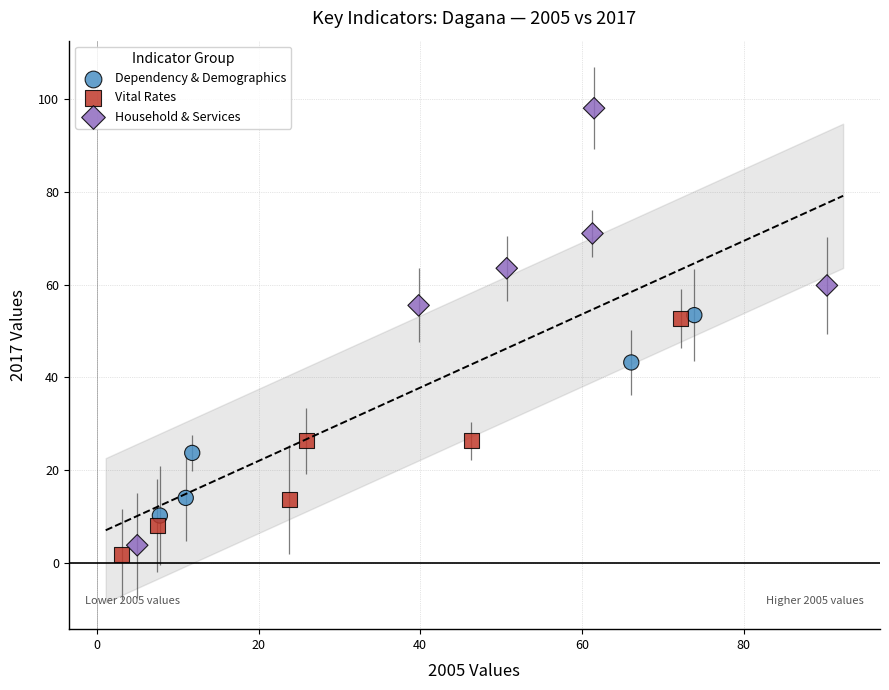

Which series reaches the maximum Y coordinate?

Household & Services